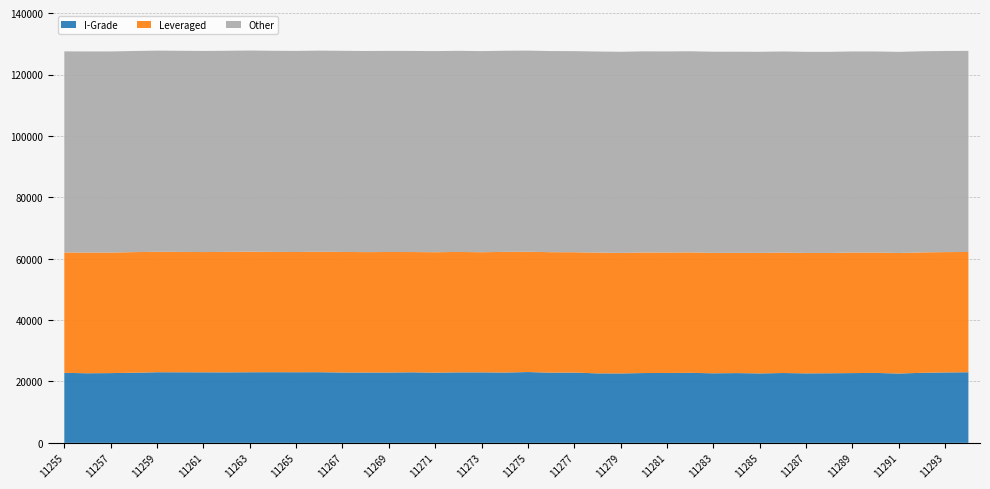

The value of I-Grade at 11281 is 38310. True or false?

False